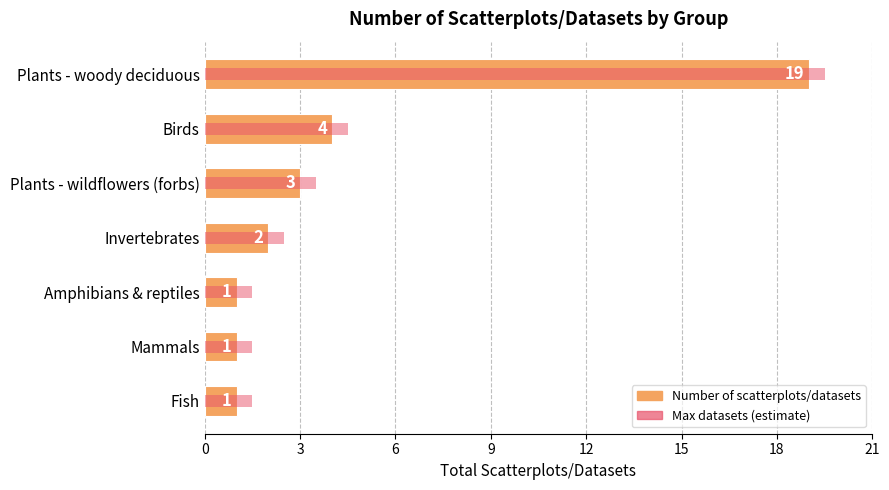

Is it true that Max datasets (estimate) equals 2.6 at Amphibians & reptiles?

False